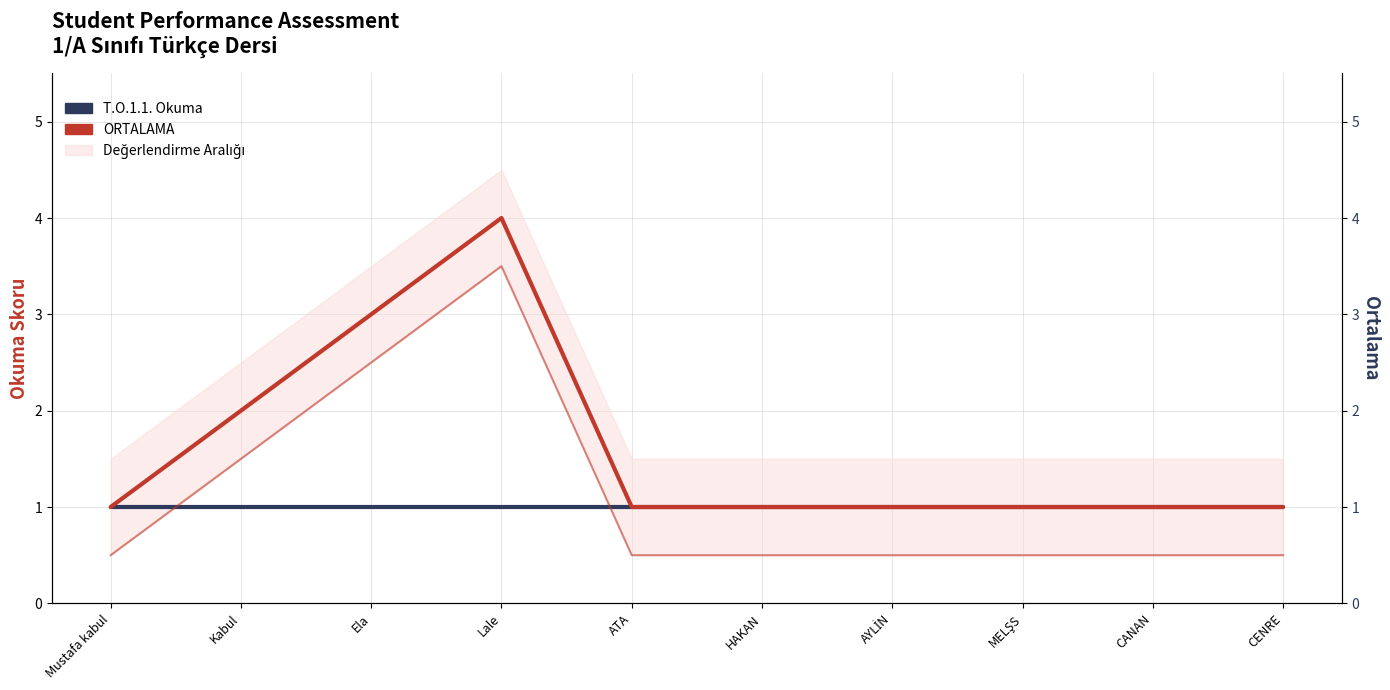

List the series in order of their overall mean, lowest first.

T.O.1.1. Okuma, Alt Sınır, ORTALAMA